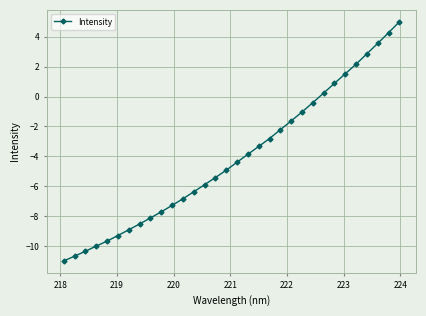

What is the value of the 29th point from the left?

2.9